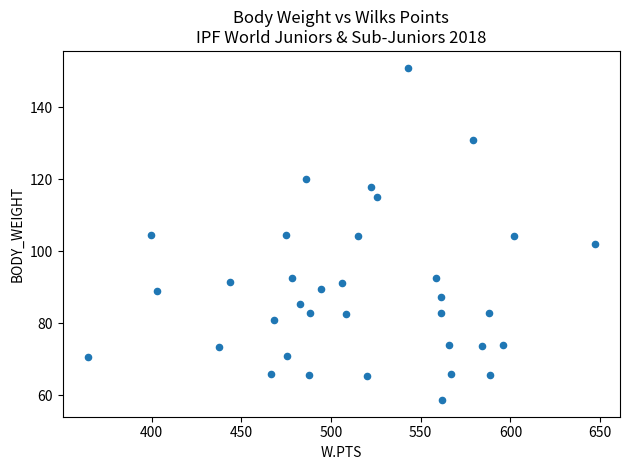

What is the range of Y values (max minus min)?

92.3